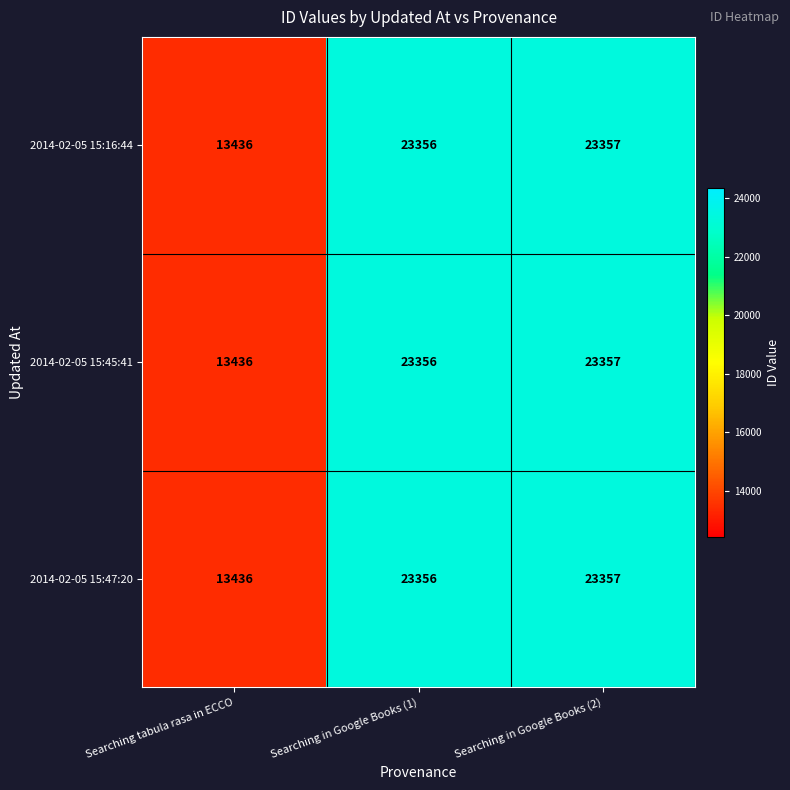

How many distinct data groups are displayed?

3